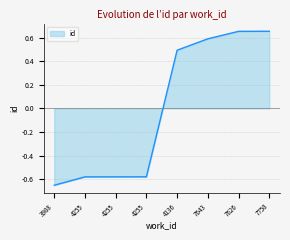

Reading left to right, what are all the values shown in this chart?

-0.7	-0.6	-0.6	-0.6	0.5	0.6	0.7	0.7